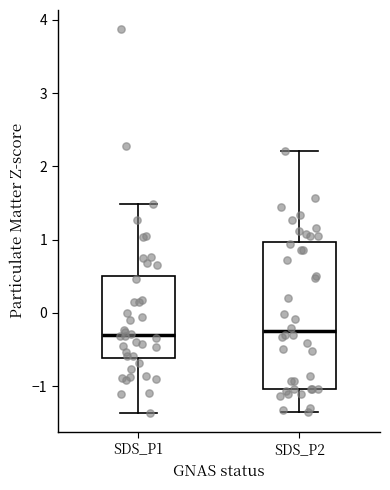

Where is the lower edge of the box for SDS_P1 on the y-axis? The values are not printed on the chart, so give them approximately, as read against the axis.

-0.6